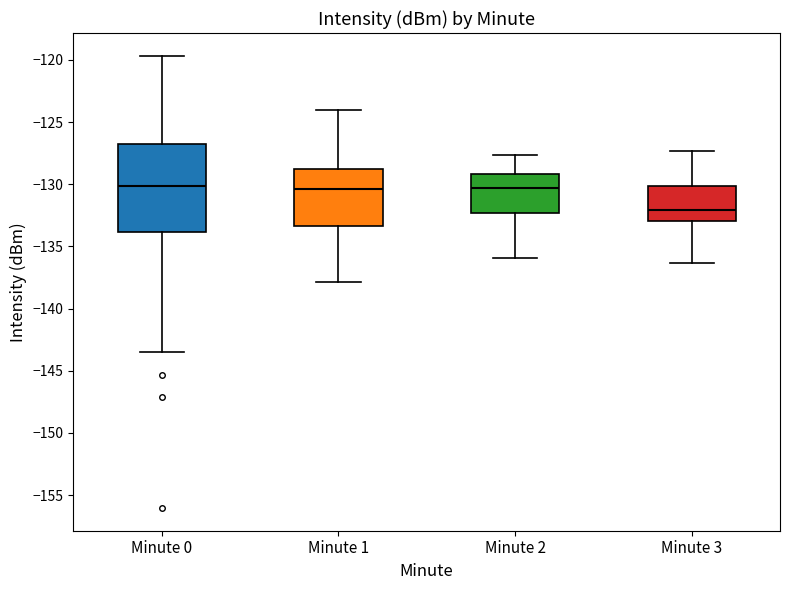

Where does the median line of the box for Minute 1 sit on the y-axis? The values are not printed on the chart, so give them approximately, as read against the axis.

-130.5